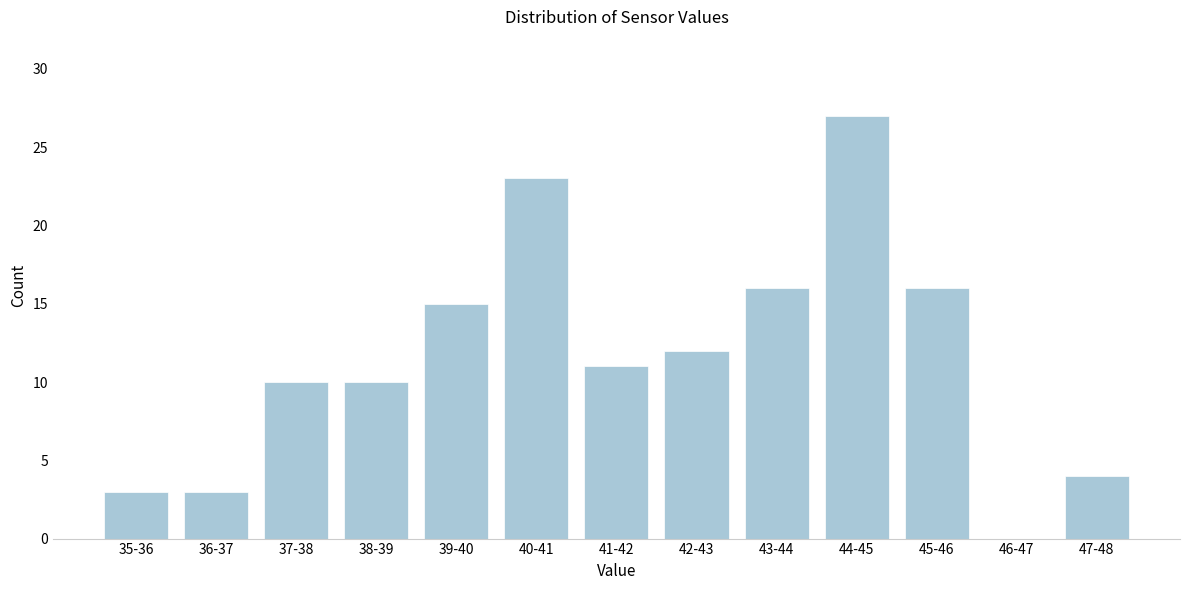

Reading left to right, extract all data points from this chart.

35-36=3	36-37=3	37-38=10	38-39=10	39-40=15	40-41=23	41-42=11	42-43=12	43-44=16	44-45=27	45-46=16	46-47=0	47-48=4